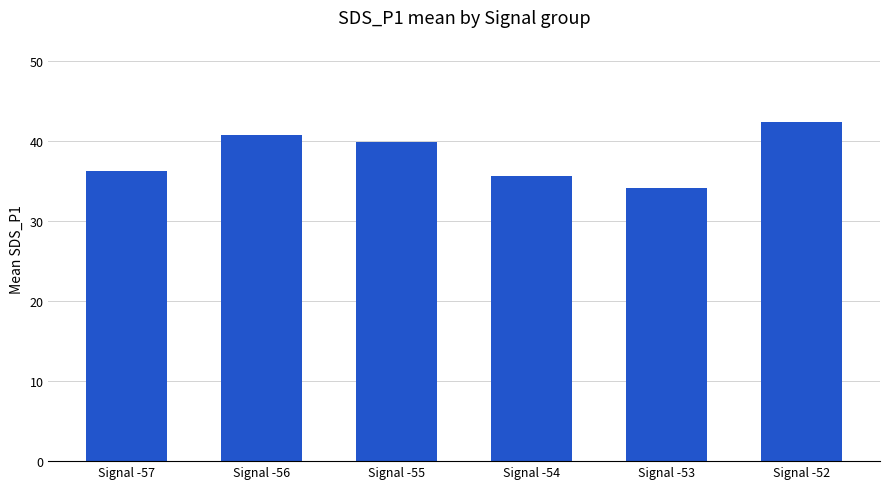

What is the sum of all values?

229.2